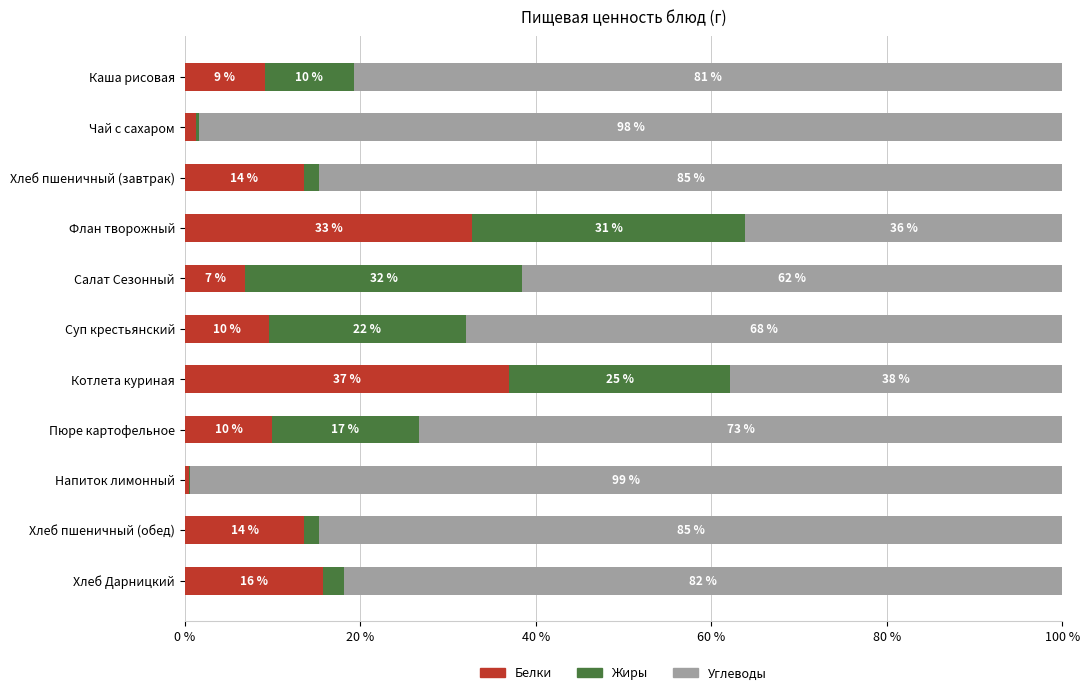

What is the total value across all series at Пюре картофельное?

100.0